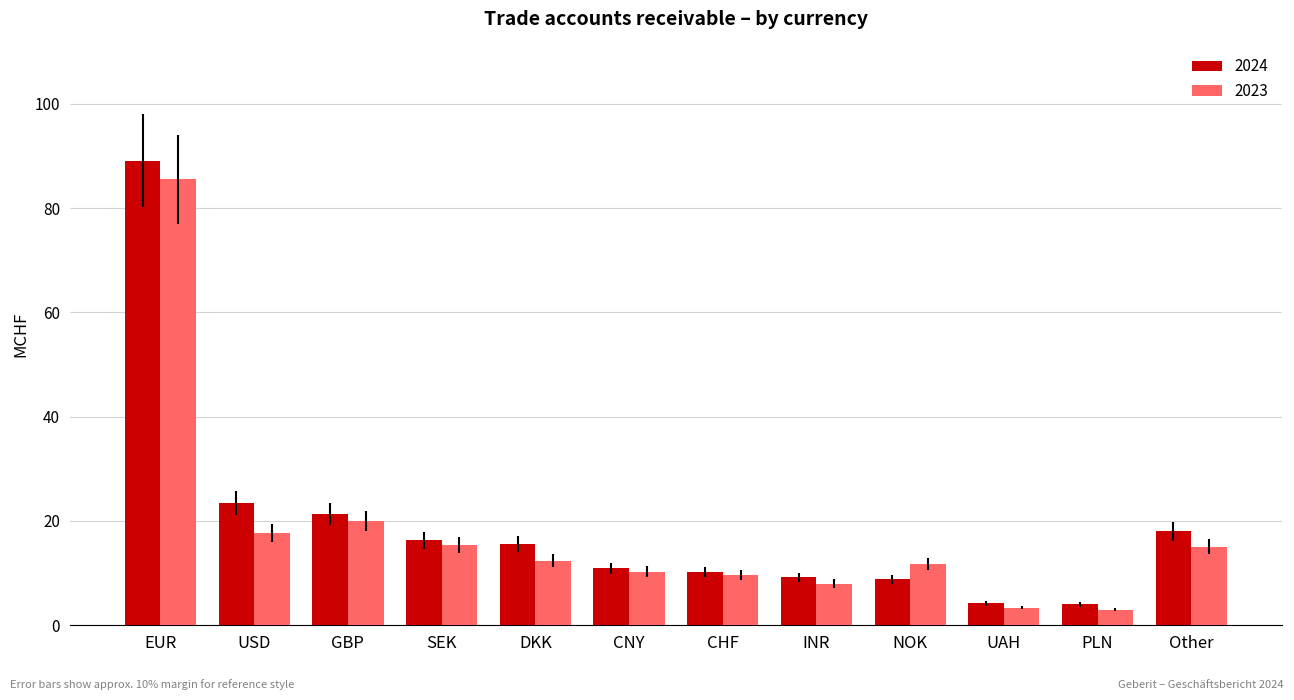

Between SEK and UAH, which series saw the biggest shift?

2024